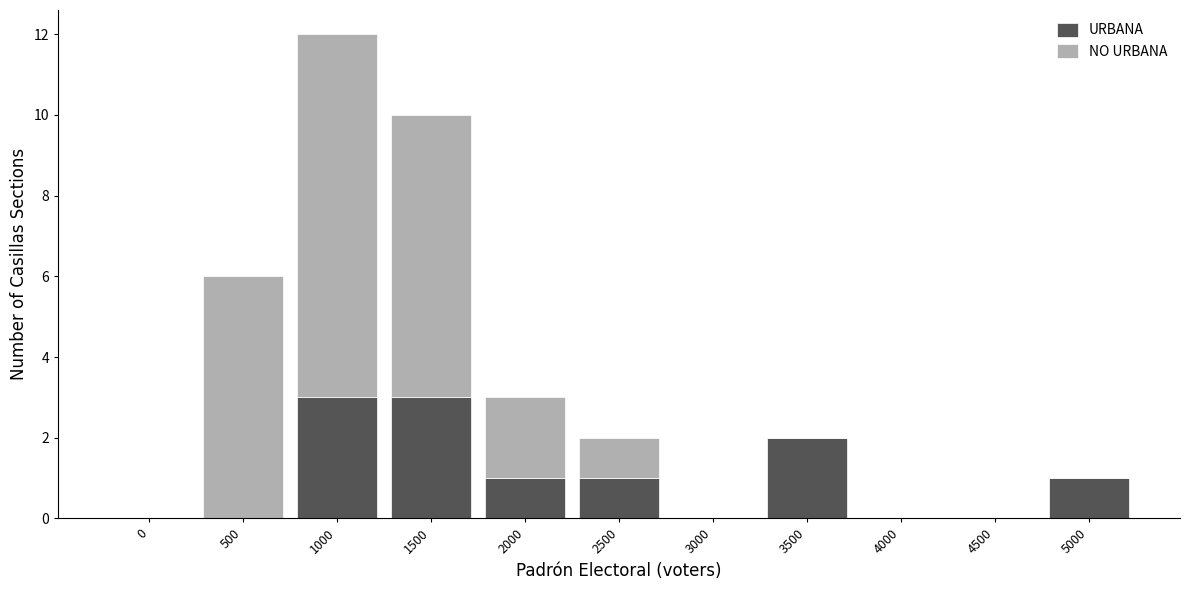

Reading left to right, list the values for the URBANA series.

0=0	500=0	1000=3	1500=3	2000=1	2500=1	3000=0	3500=2	4000=0	4500=0	5000=1